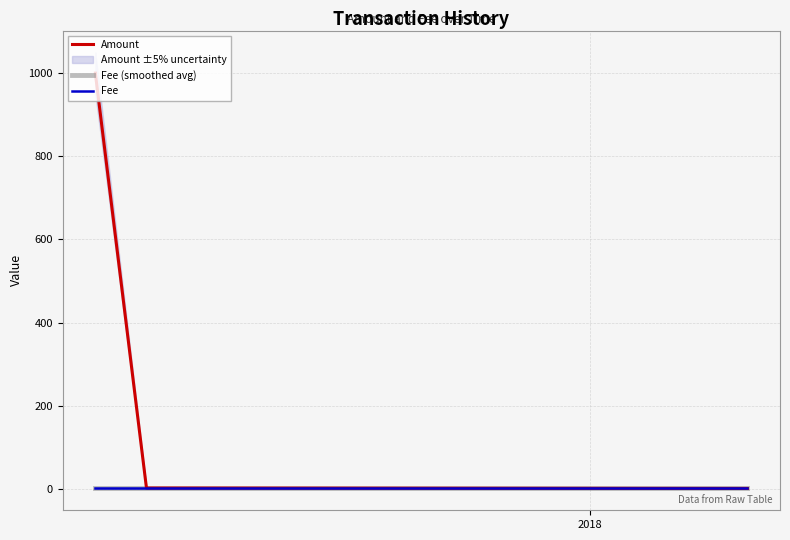

What is the value of the Amount point at the 2nd from the left?

999.0